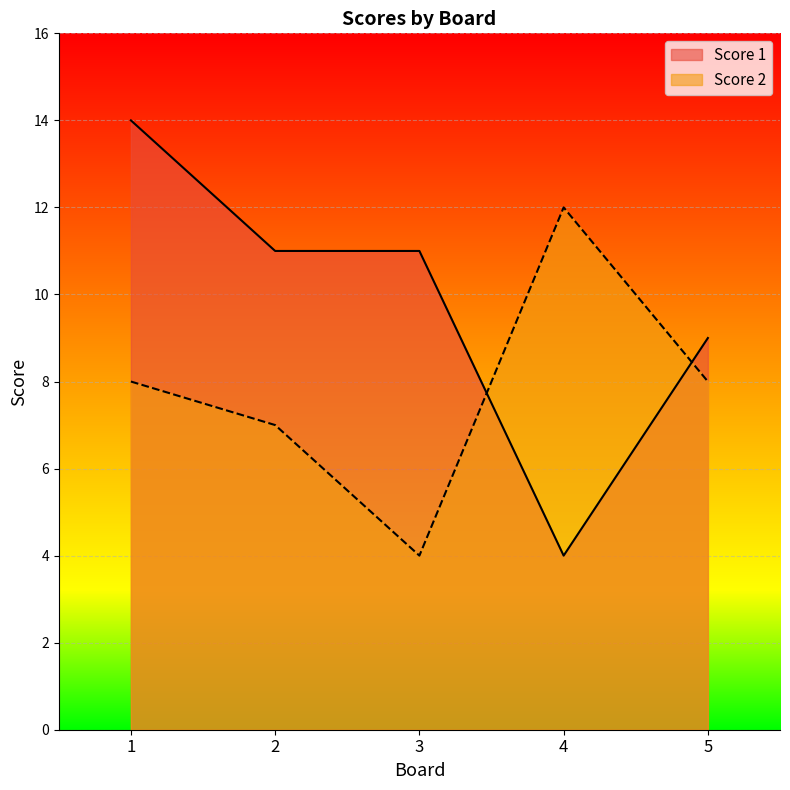

Reading left to right, extract all data points from this chart.

Score 1: 1=14	2=11	3=11	4=4	5=9
Score 2: 1=8	2=7	3=4	4=12	5=8